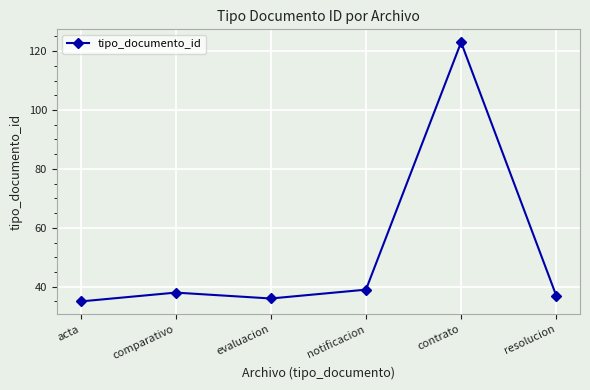

Read the value at acta.

35